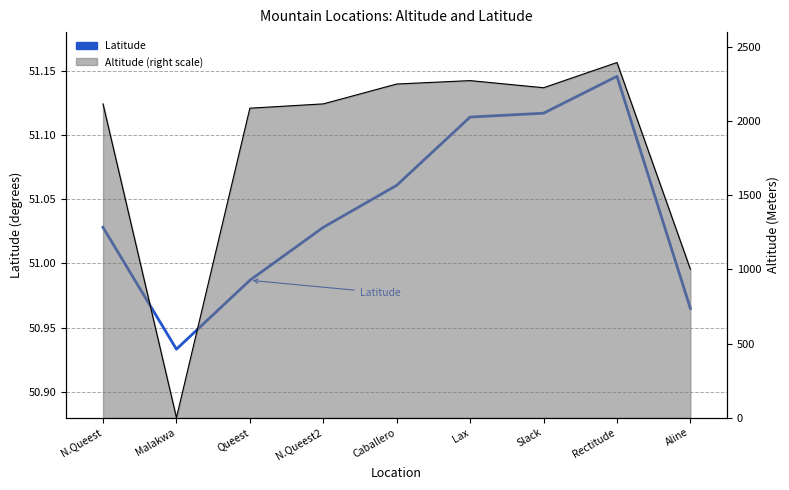

Reading left to right, what are all the values shown in this chart?

51.0	50.9	51.0	51.0	51.1	51.1	51.1	51.1	51.0